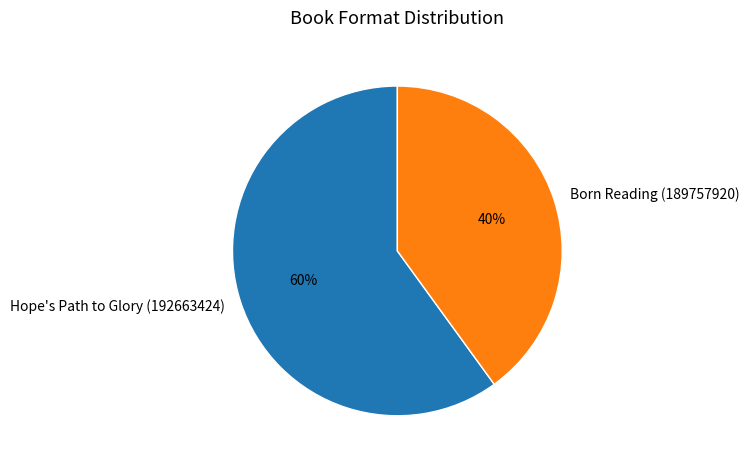

What is the ratio of the value at Born Reading (189757920) to the value at Hope's Path to Glory (192663424)?

0.7